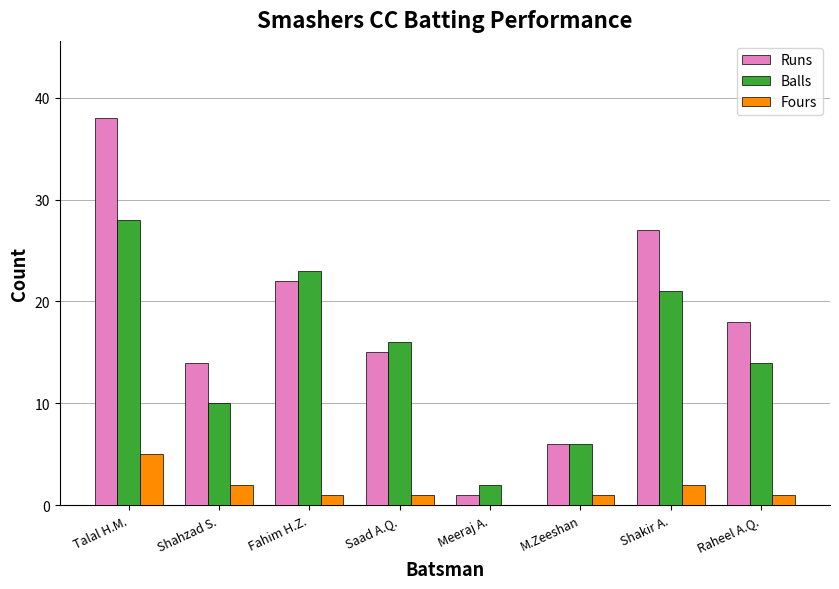

Between Saad A.Q. and Raheel A.Q., which series saw the biggest shift?

Runs